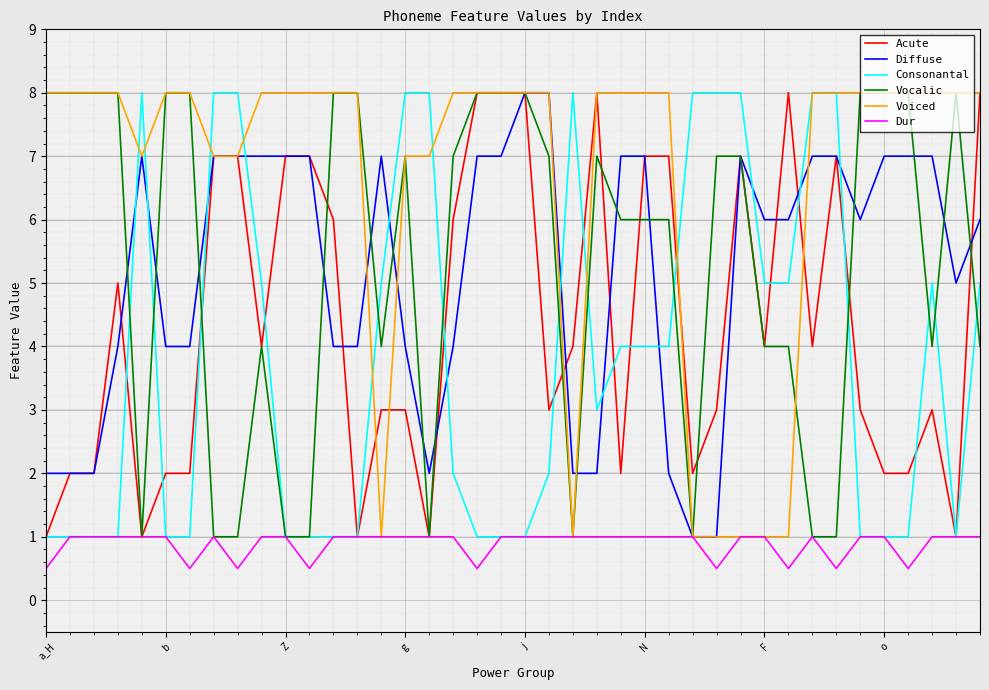

What is the minimum value for Dur?

0.5